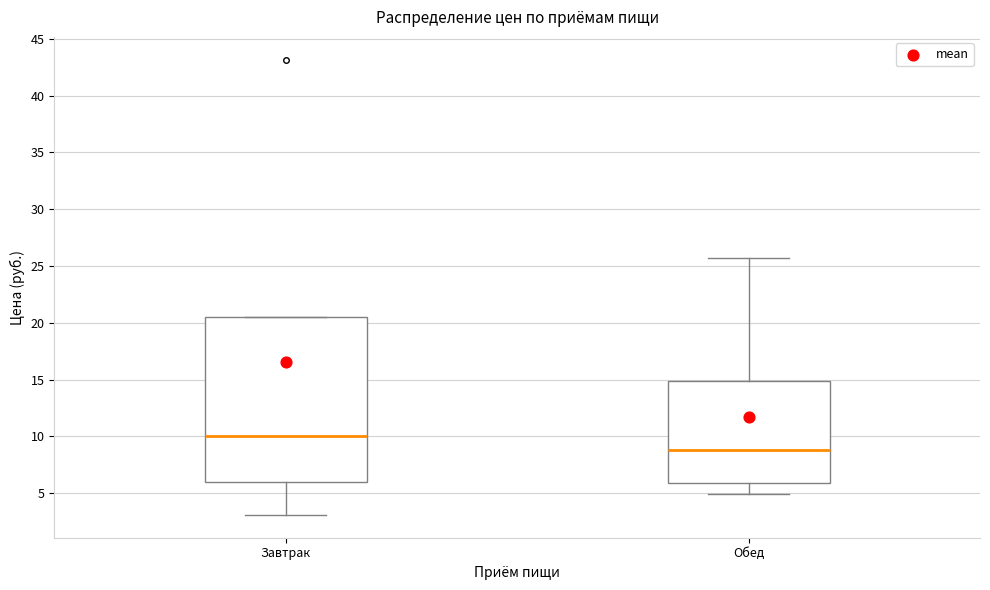

Which box has the highest median line?

Завтрак